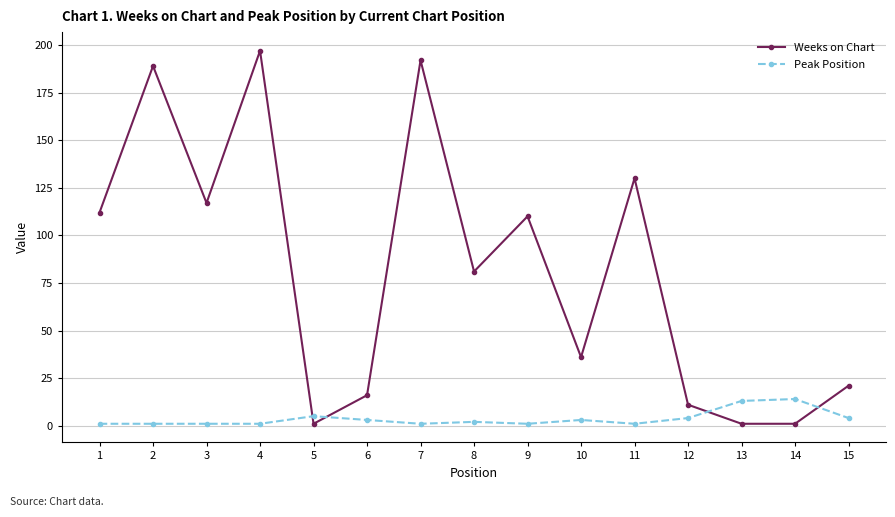

At which category is the sum across all series the highest?

4